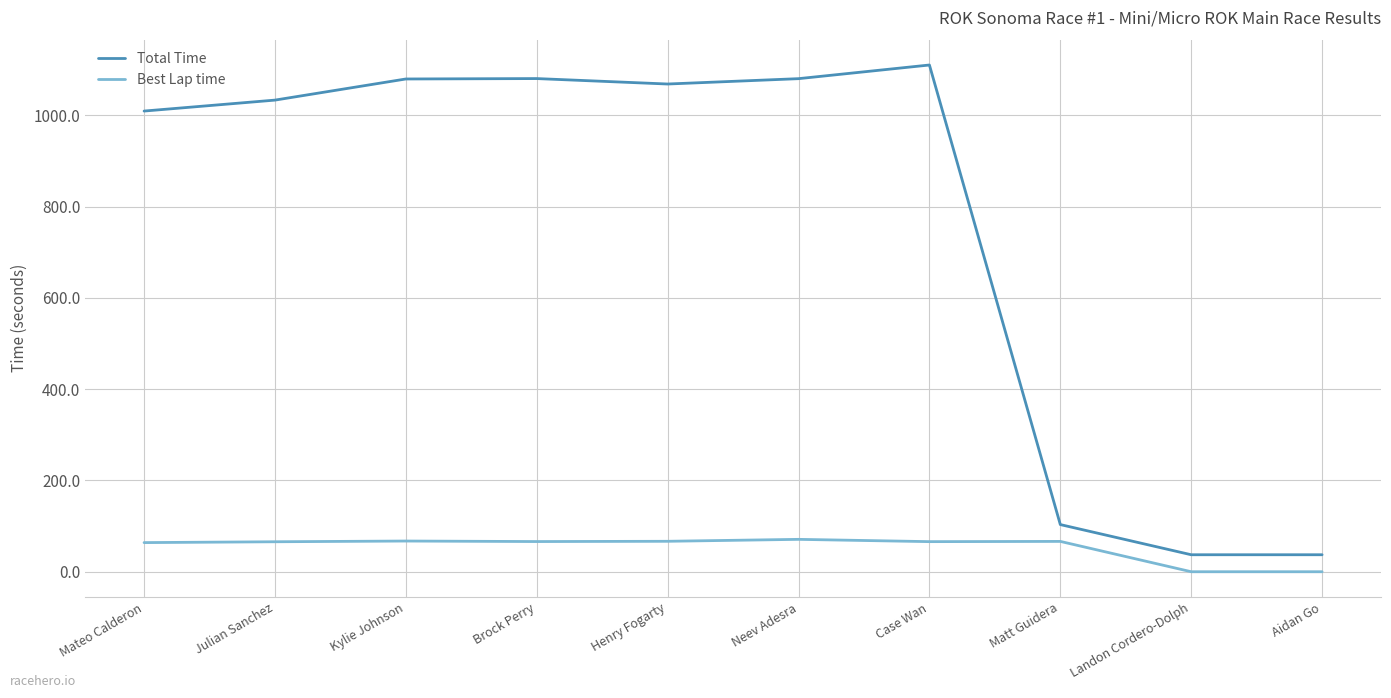

Read the Total Time value at Neev Adesra.

1080.7